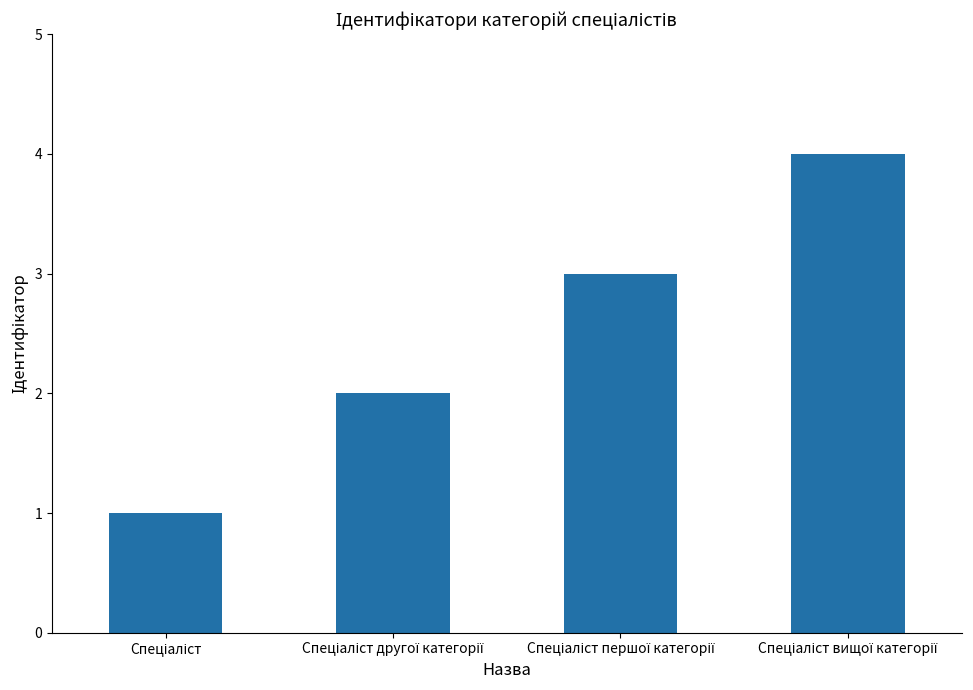

Reading left to right, extract all data points from this chart.

1	2	3	4